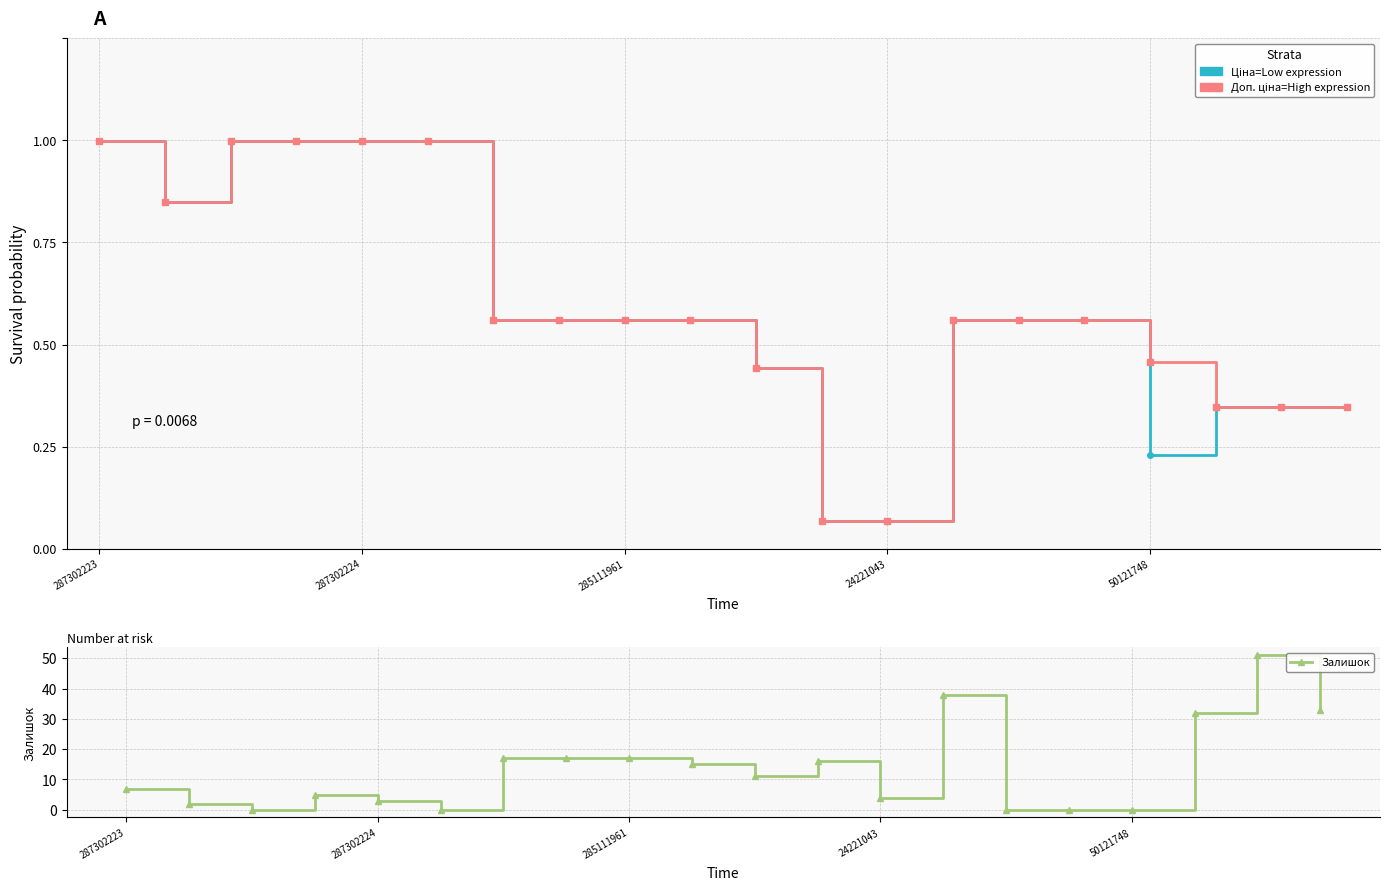

Is the value of Залишок at 13 greater than the value of Ціна at 18?

No